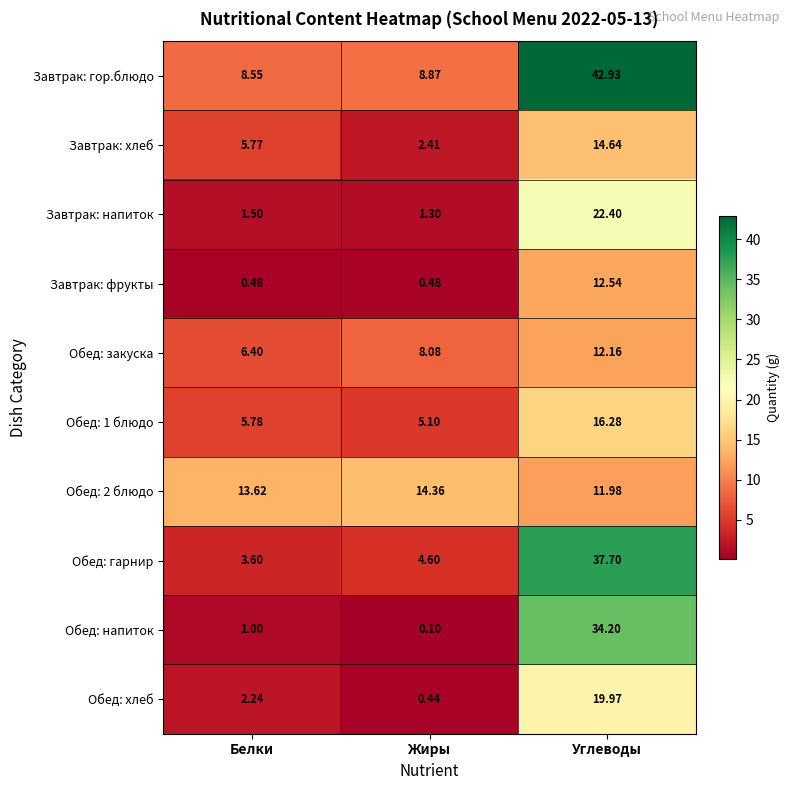

Between Белки and Жиры, which series saw the biggest shift?

Завтрак: хлеб